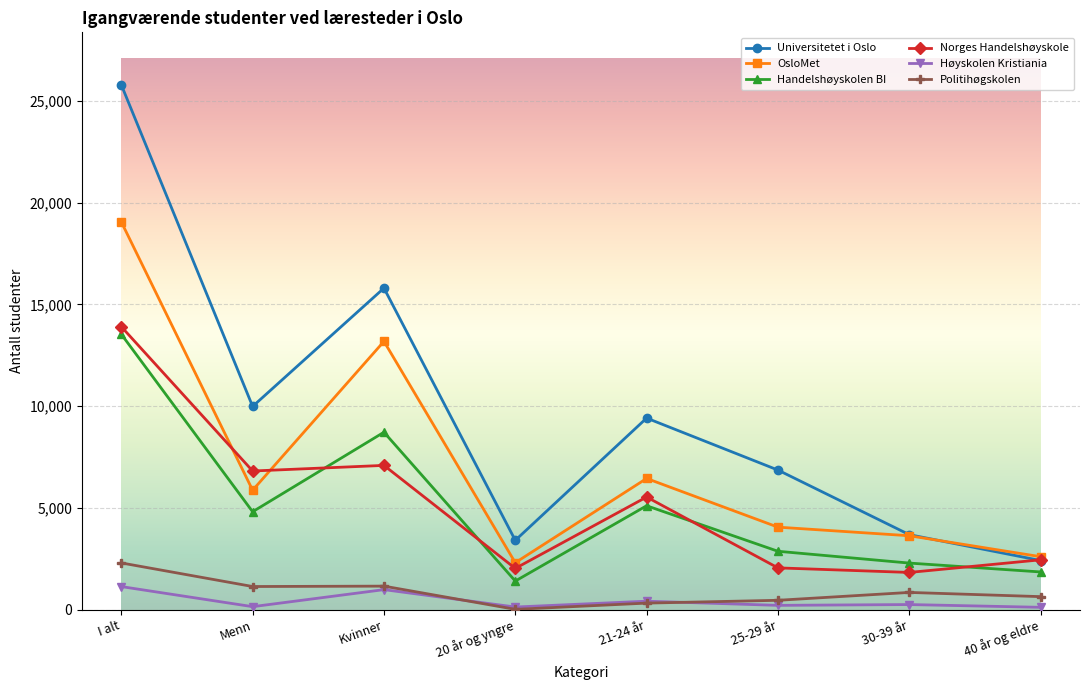

What position from the right is I alt?

8